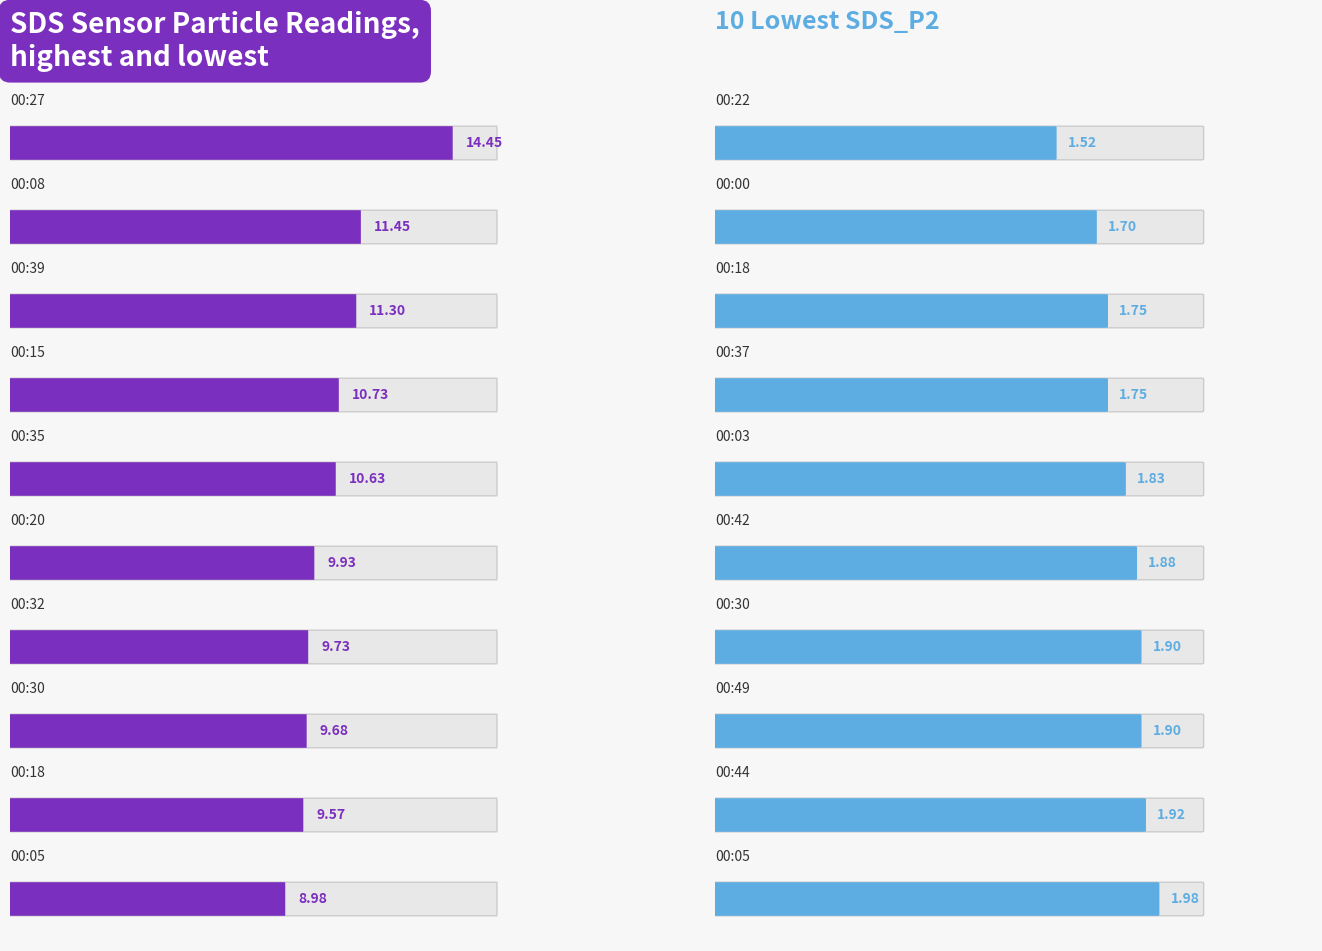

Does the chart contain stacked bars?

No